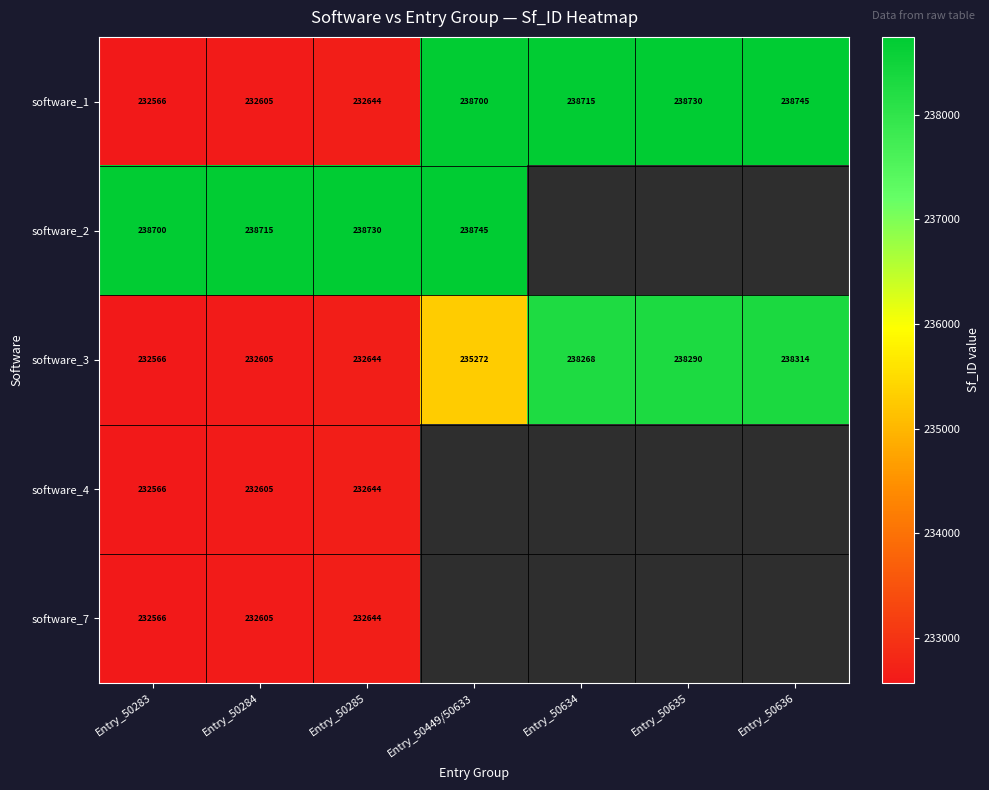

What is the total value across all series at Entry_50284?

1169135